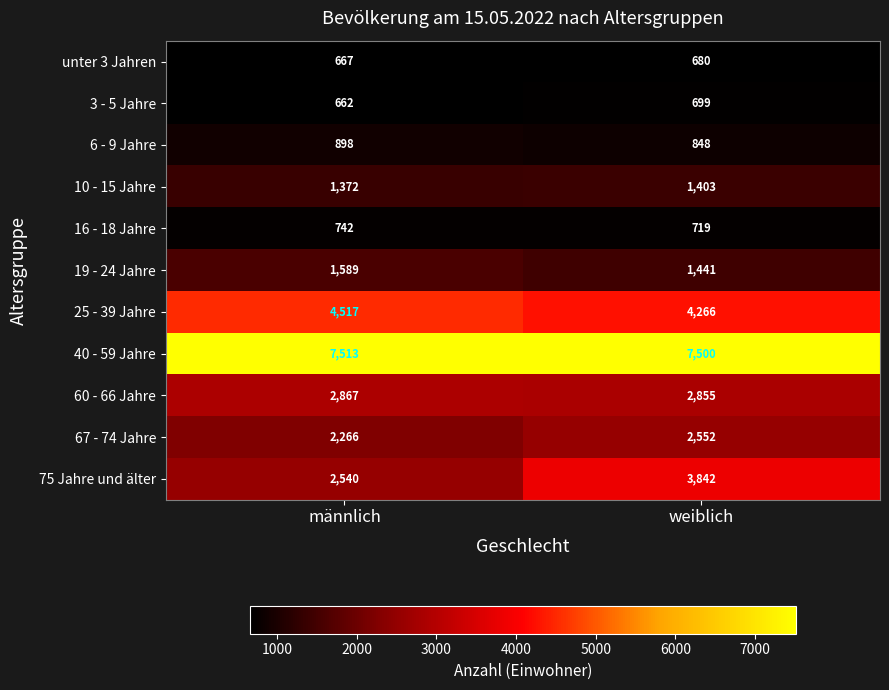

Reading left to right, what are all the values shown in this chart?

unter 3 Jahren: 667	680
3 - 5 Jahre: 662	699
6 - 9 Jahre: 898	848
10 - 15 Jahre: 1372	1403
16 - 18 Jahre: 742	719
19 - 24 Jahre: 1589	1441
25 - 39 Jahre: 4517	4266
40 - 59 Jahre: 7513	7500
60 - 66 Jahre: 2867	2855
67 - 74 Jahre: 2266	2552
75 Jahre und älter: 2540	3842